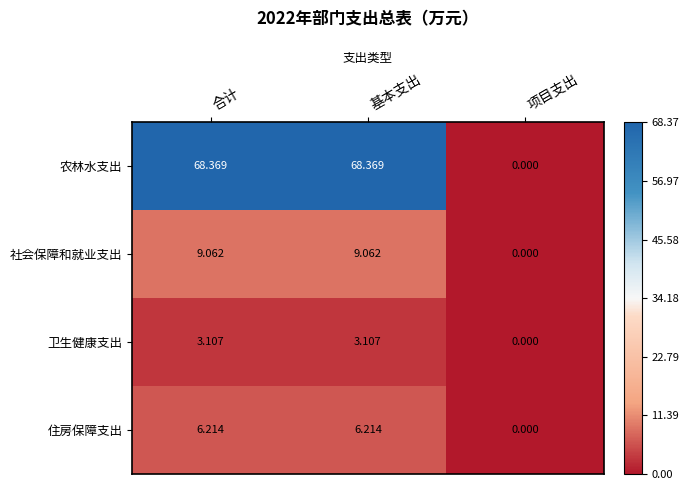

At which label does 住房保障支出 first exceed 6?

合计